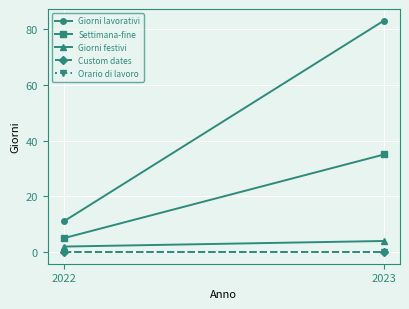

Which category has the highest value across all series?

2023